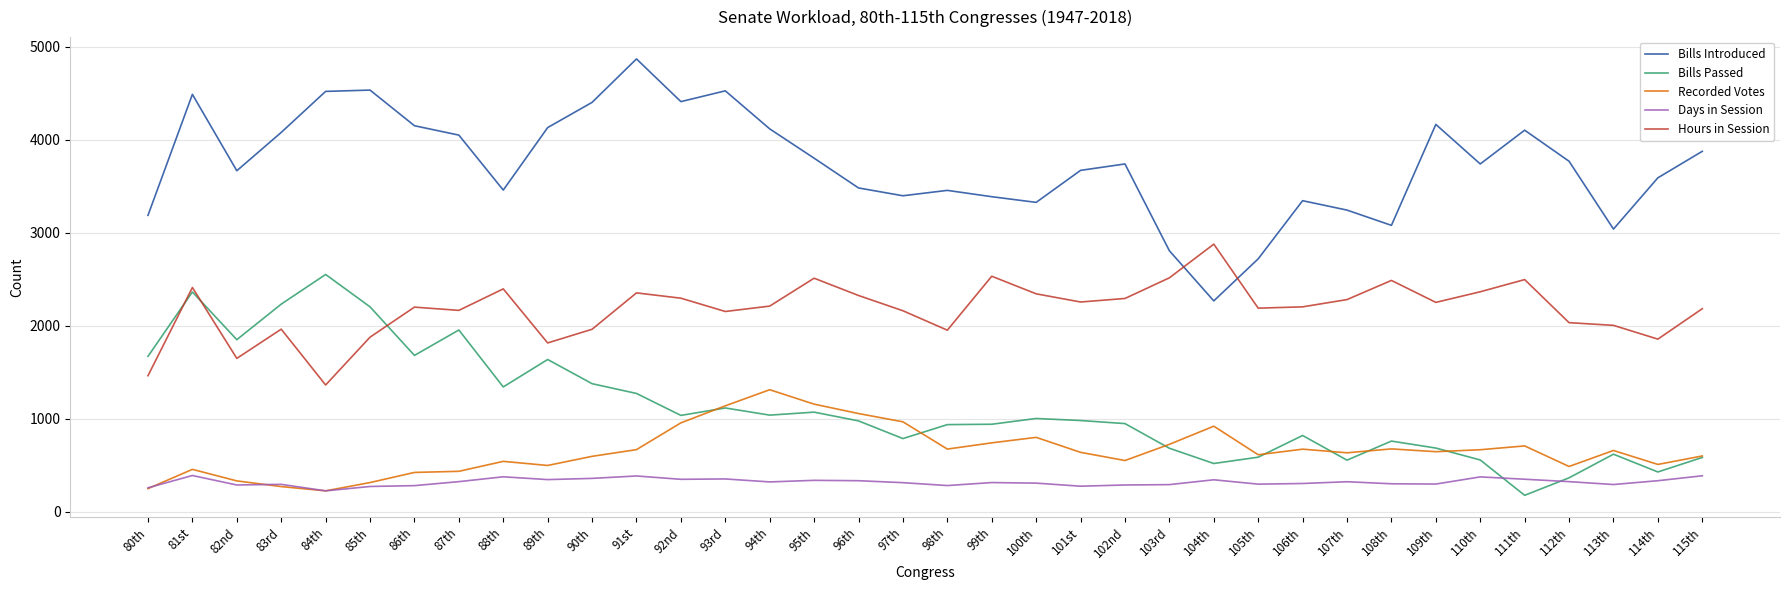

What are all the series names shown in the legend?

Bills Introduced, Bills Passed, Recorded Votes, Days in Session, Hours in Session